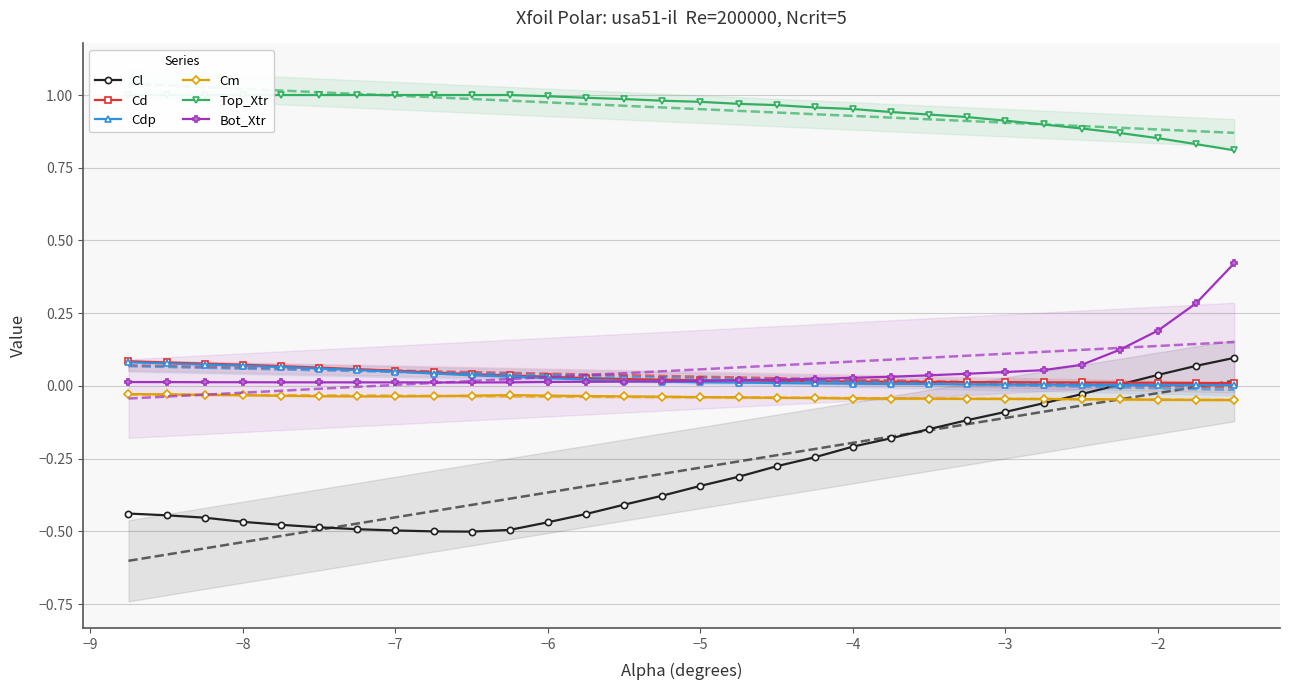

Rank the series by their maximum value, from lowest to highest.

Cm, Cdp, Cd, Cl, Bot_Xtr, Top_Xtr